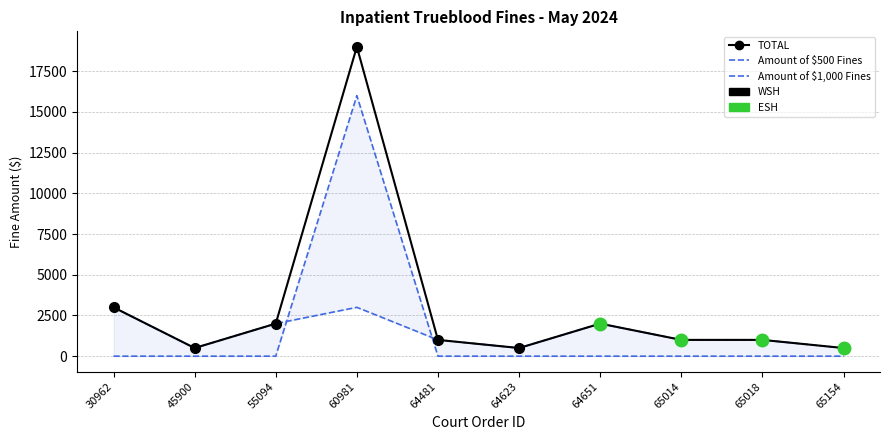

Reading right to left, what are all the values shown in this chart?

TOTAL: 65154=500	65018=1000	65014=1000	64651=2000	64623=500	64481=1000	60981=19000	55094=2000	45900=500	30962=3000
Amount of $500 Fines: 65154=500	65018=1000	65014=1000	64651=2000	64623=500	64481=1000	60981=3000	55094=2000	45900=500	30962=3000
Amount of $1,000 Fines: 65154=0	65018=0	65014=0	64651=0	64623=0	64481=0	60981=16000	55094=0	45900=0	30962=0